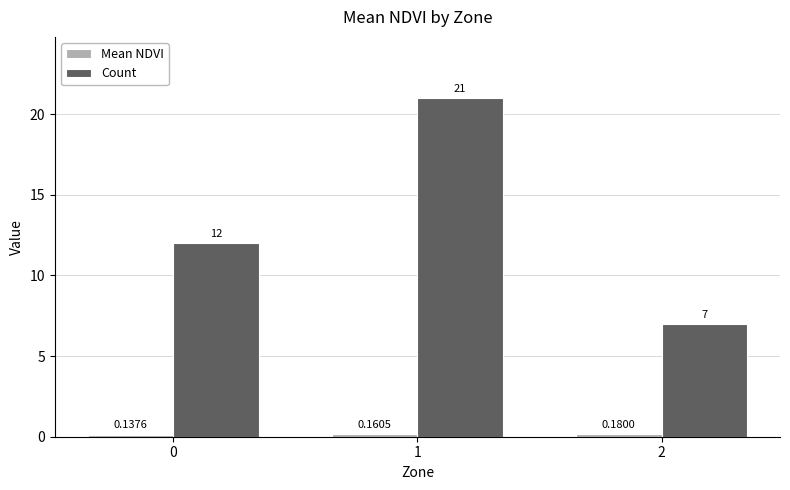

What is the spread (max minus min) of values at 2?

6.8